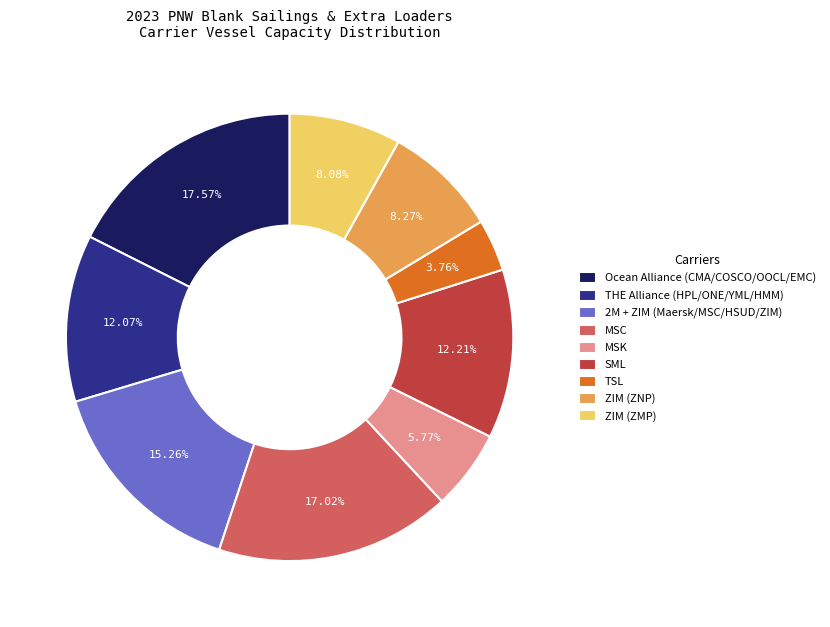

To the nearest percent, what is the combined percentage of THE Alliance (HPL/ONE/YML/HMM) and MSC?

29%